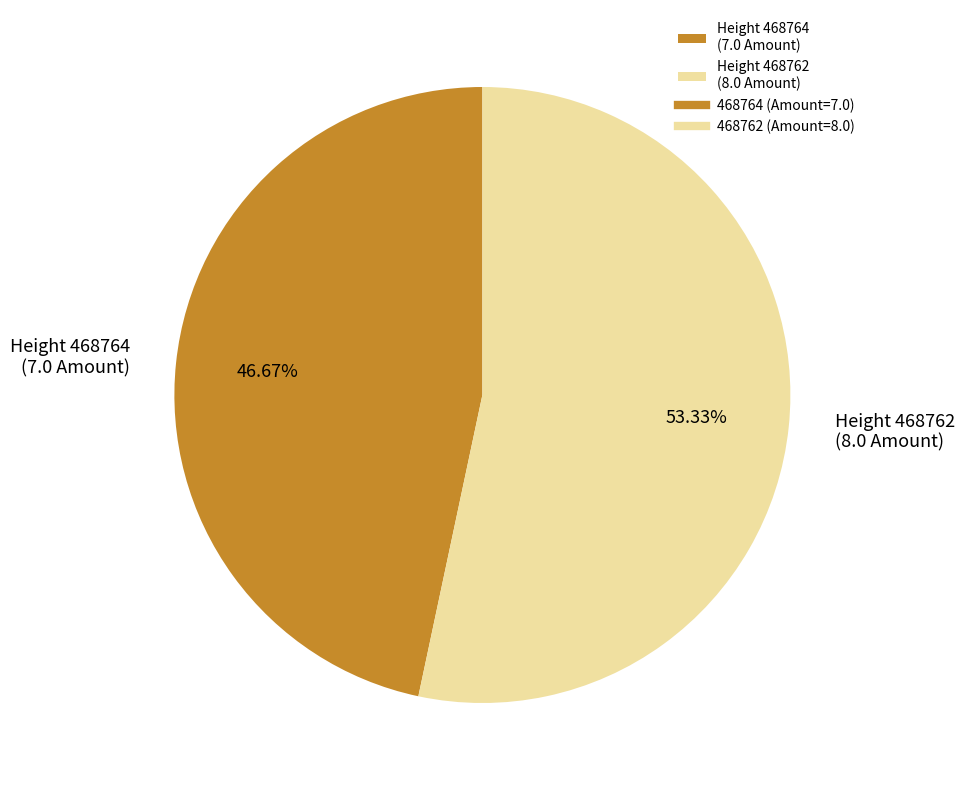

Rank the categories by value from highest to lowest.

Height 468762 (8.0 Amount), Height 468764 (7.0 Amount)